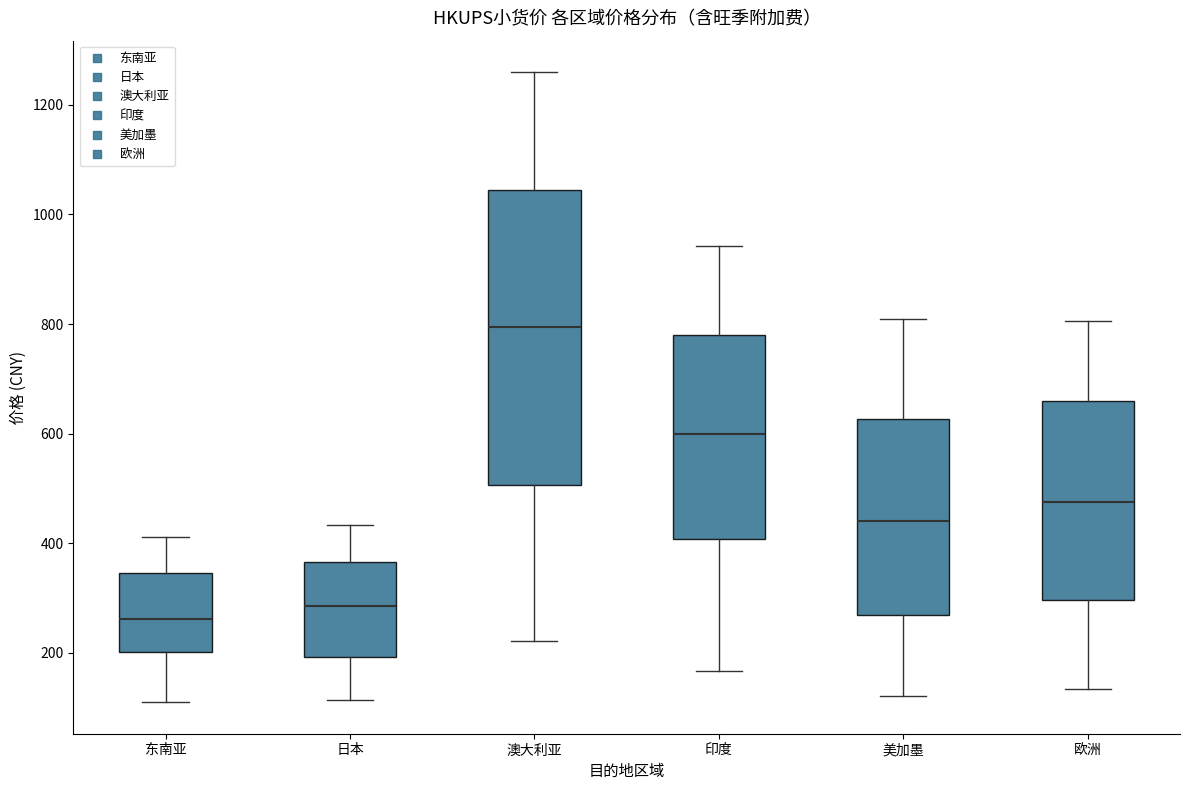

Where is the lower edge of the box for 日本 on the y-axis? The values are not printed on the chart, so give them approximately, as read against the axis.

200